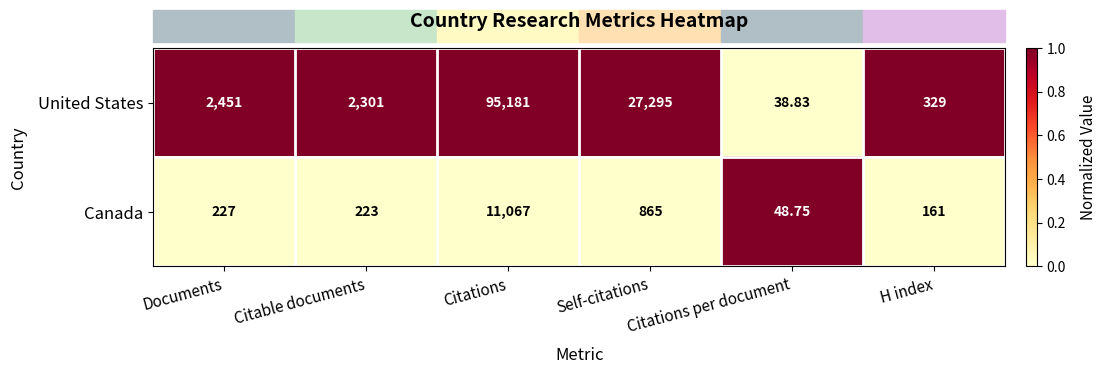

Where is United States nearest to the value 47609?

Self-citations